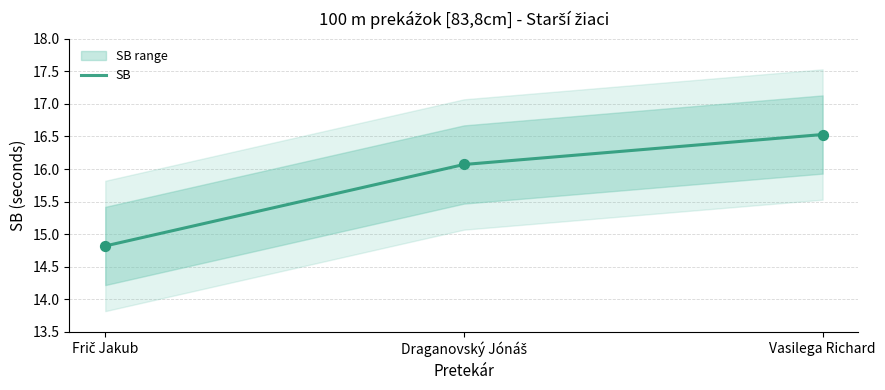

Between Draganovský Jónáš and Frič Jakub, which is larger?

Draganovský Jónáš